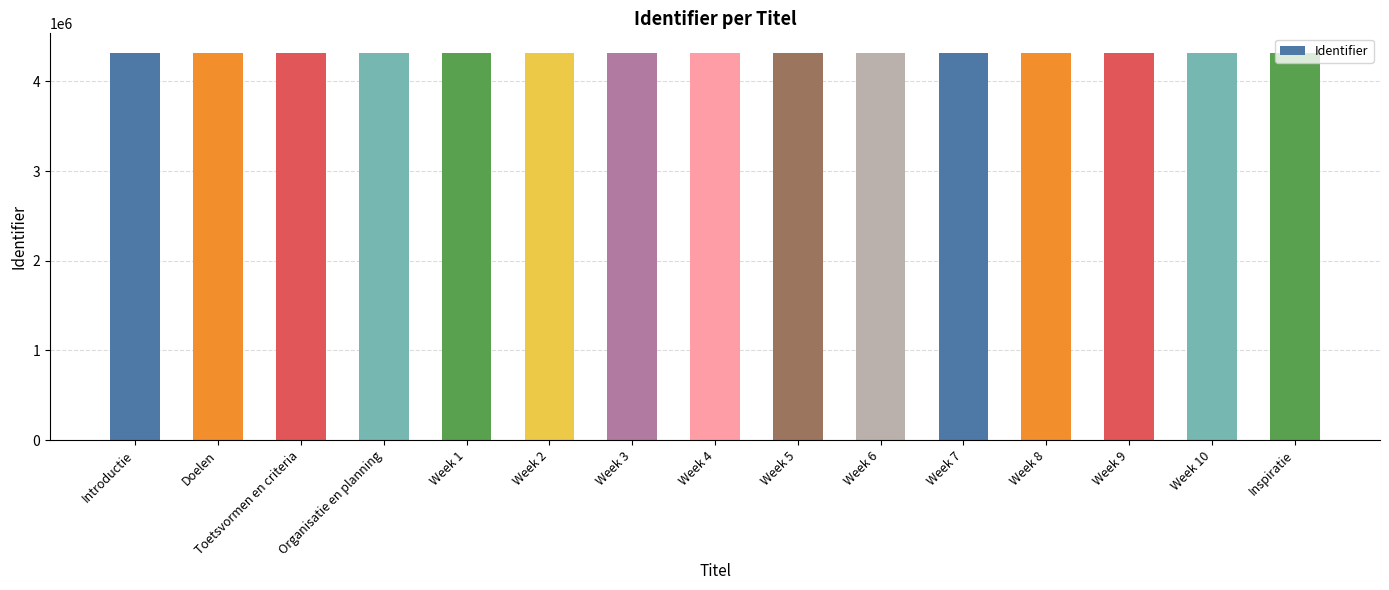

Is it true that the value at Week 1 is 4319754?

True